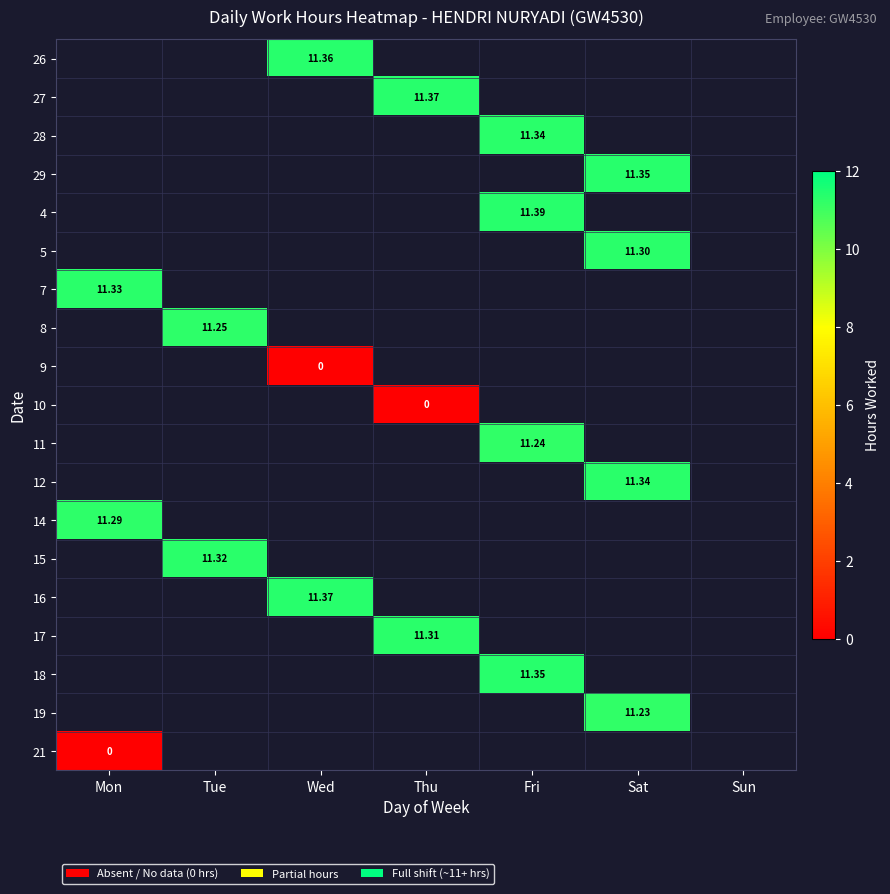

How many categories are shown in the chart?

7